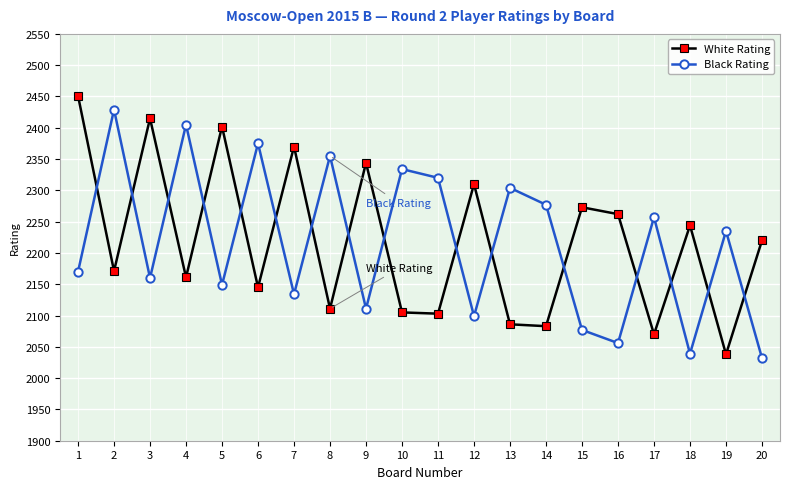

How many lines are shown in the chart?

2